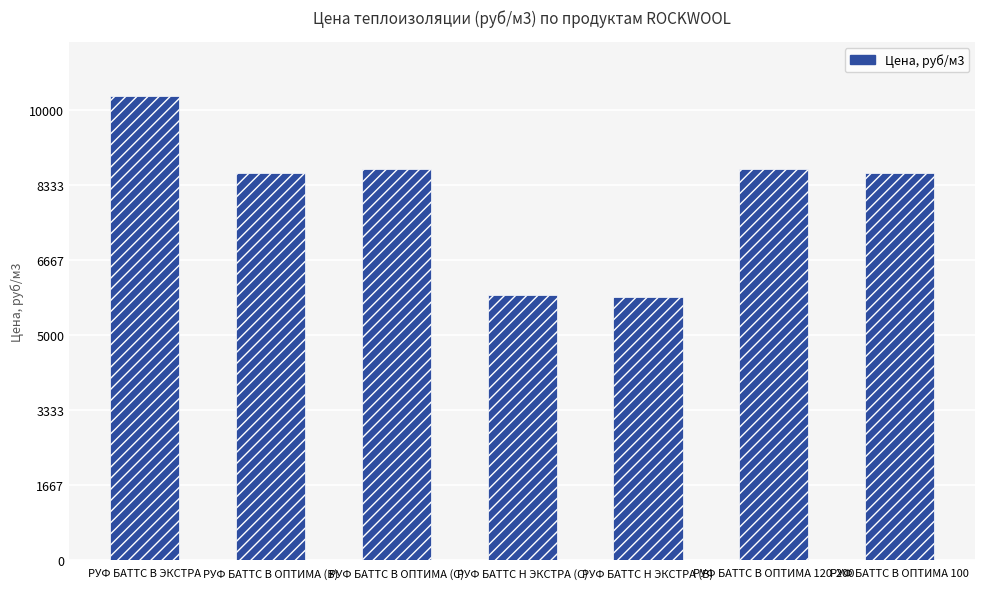

What is the minimum value shown in the chart?

5833